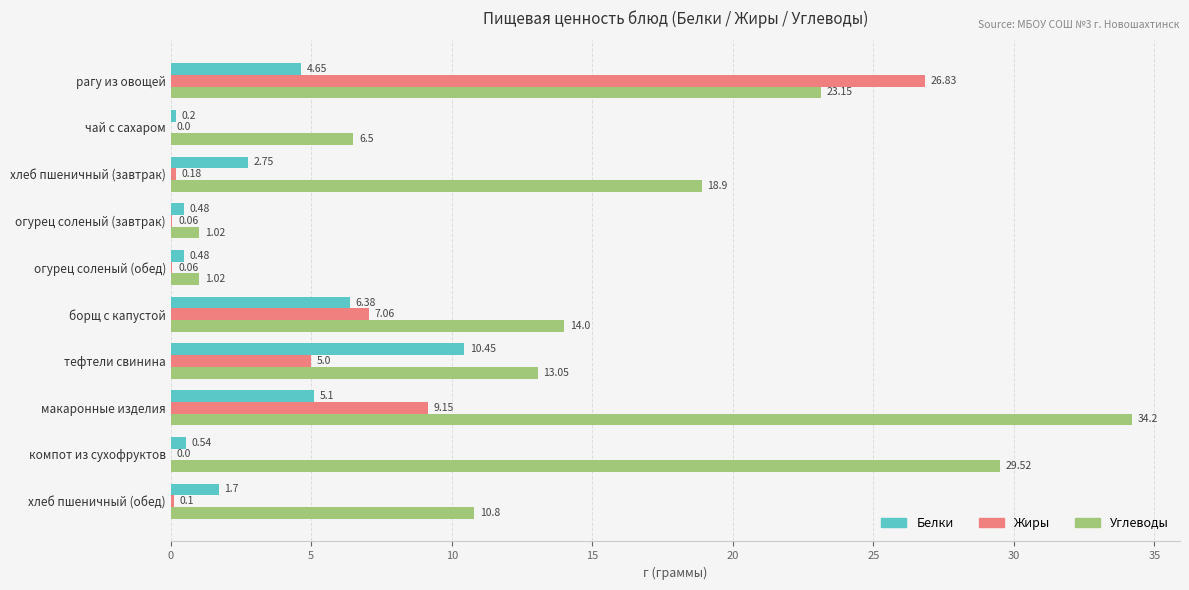

Which label corresponds to the largest value in the chart?

макаронные изделия